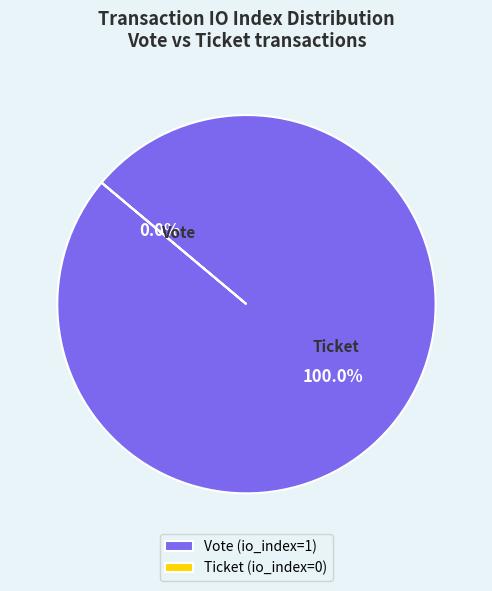

To the nearest percent, what is the average slice percentage?

50%